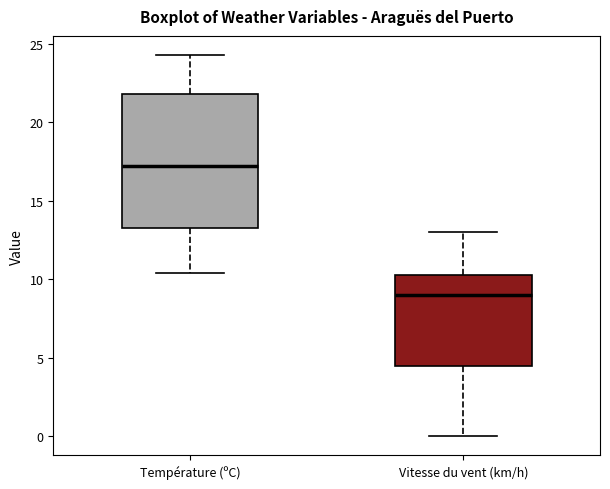

Which box is the tallest, from its lower edge to its upper edge?

Température (ºC)